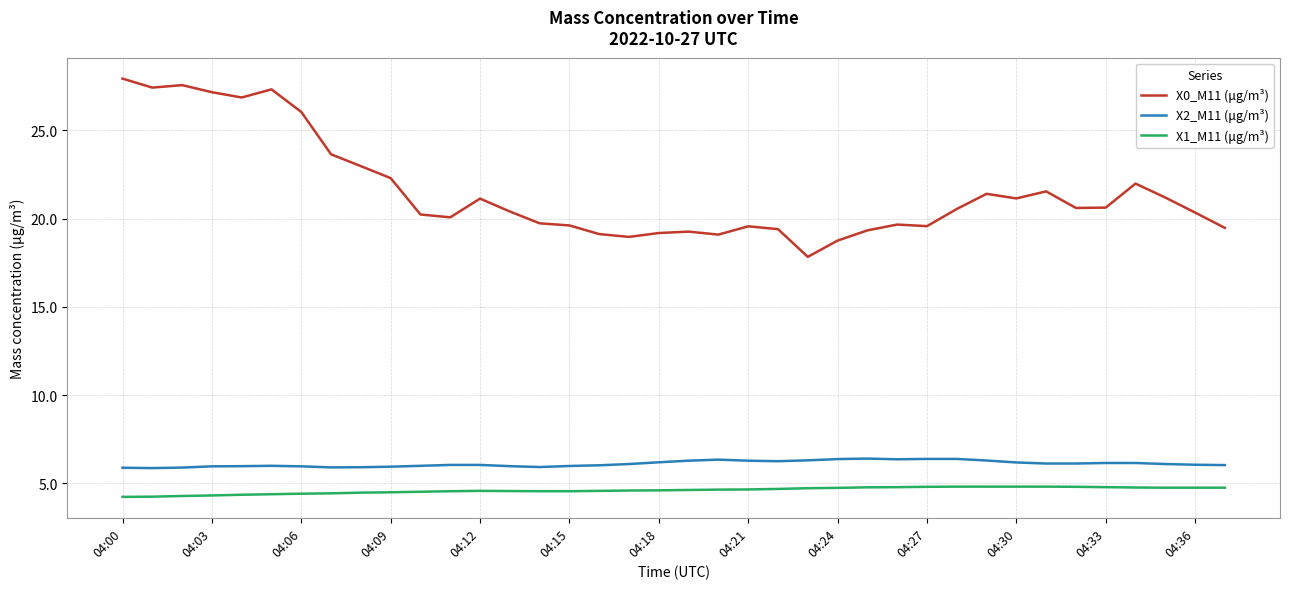

What is the maximum value shown in the chart?

27.9